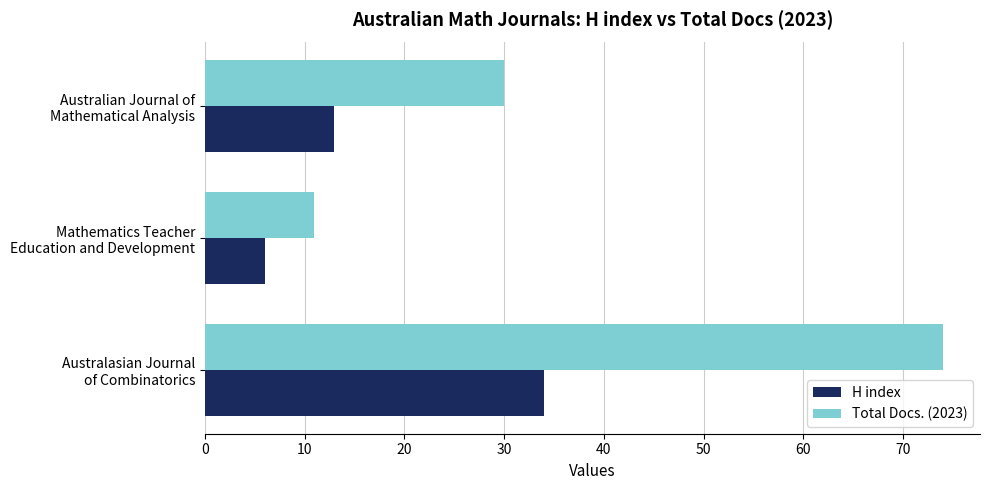

What is the sum of all H index values?

53